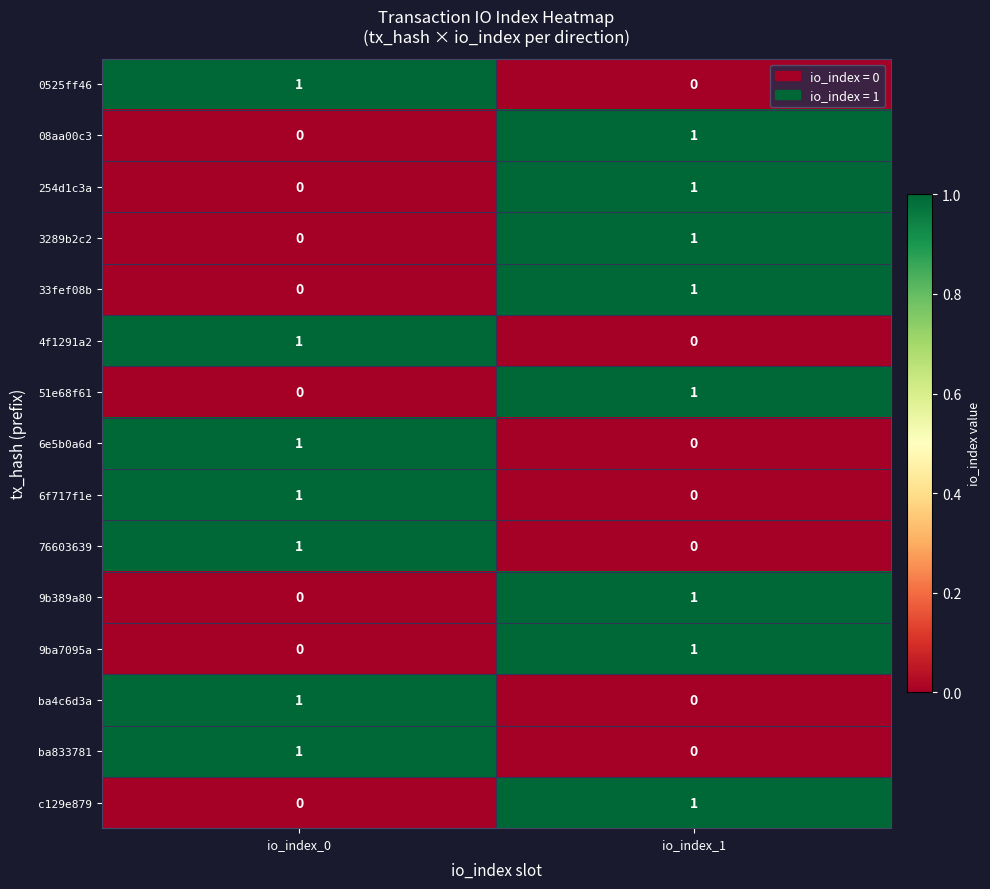

How many categories are shown in the chart?

2